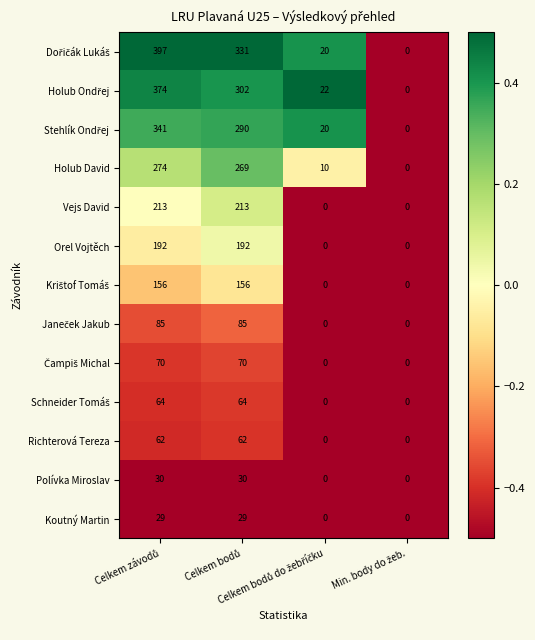

How many distinct data groups are displayed?

13